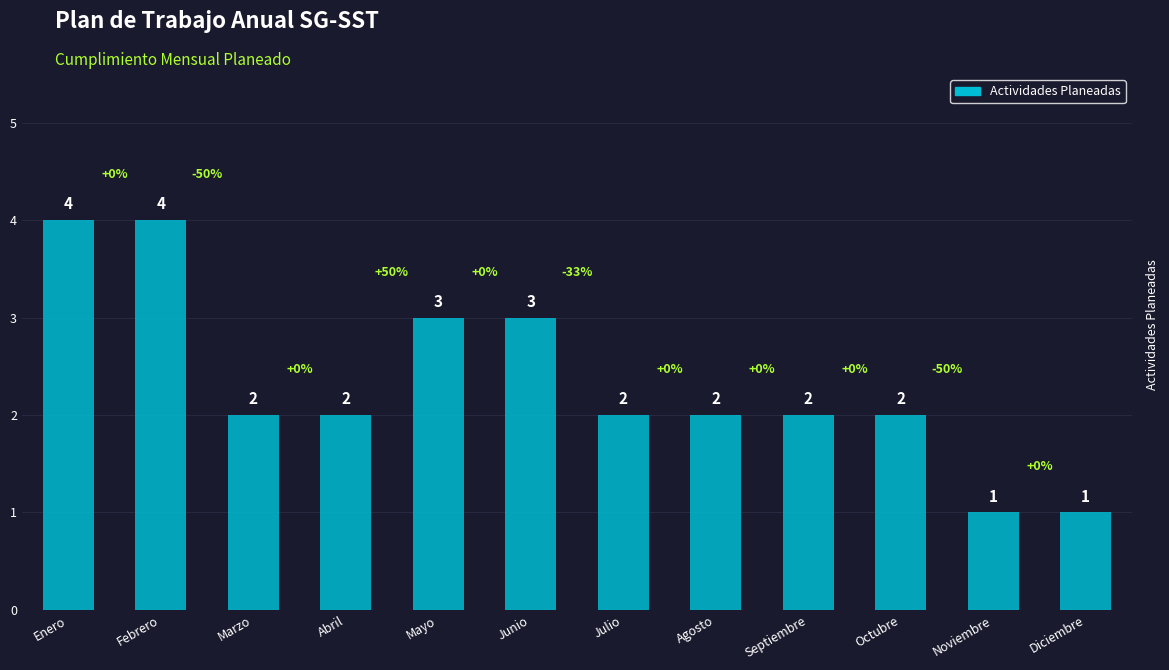

Which has a higher value, Mayo or Noviembre?

Mayo